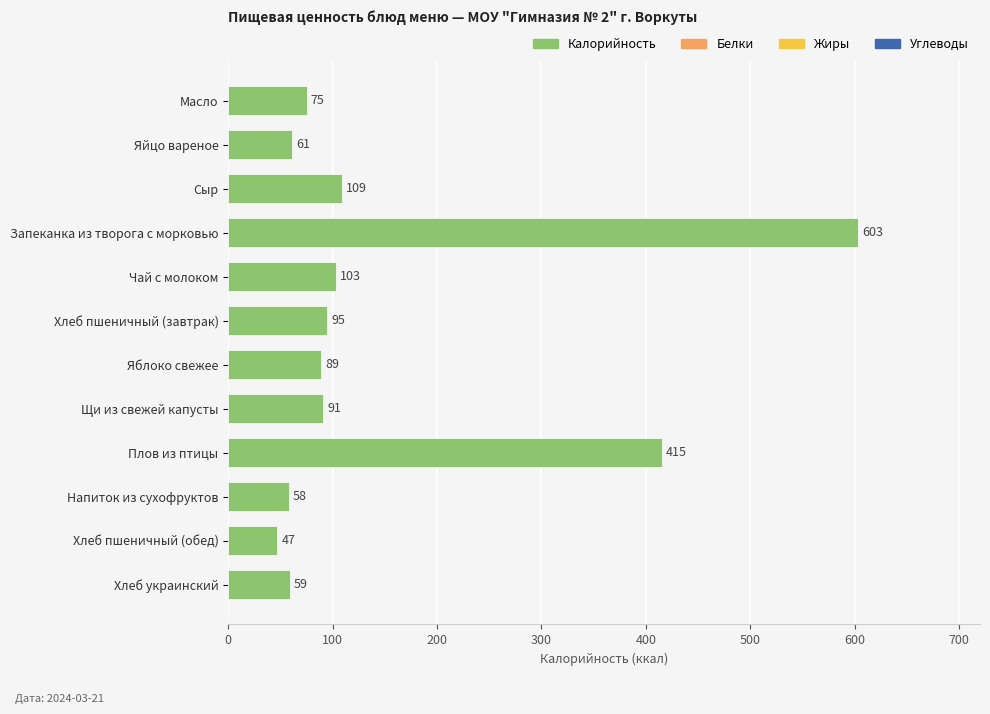

What is the average value?

150